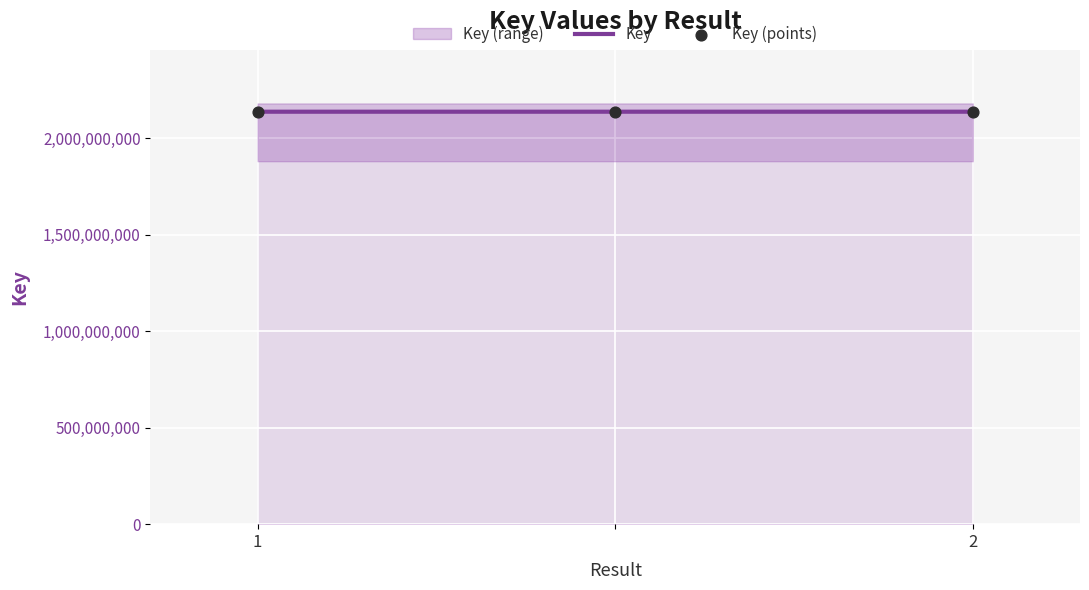

Is the value of Key at 2 greater than the value of Key (points) at 1?

No